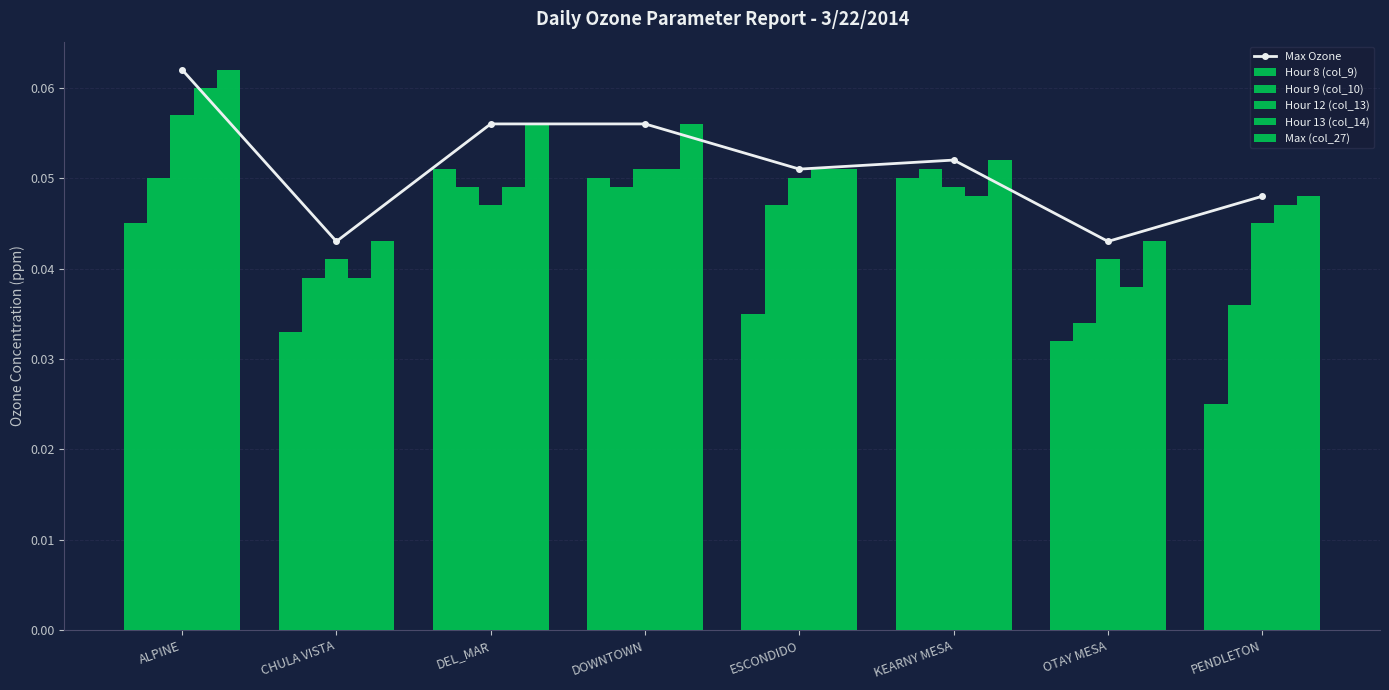

Are the bars grouped side by side (vs. stacked)?

Yes